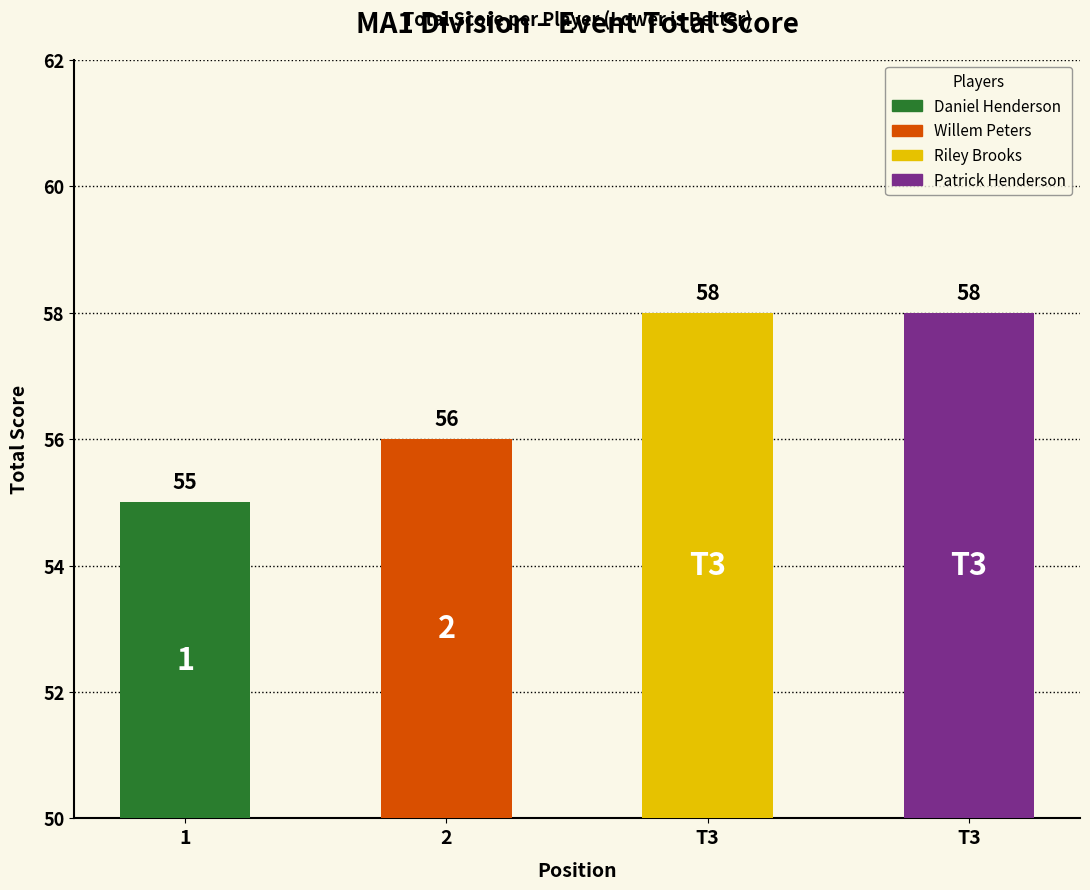

Are the bars horizontal?

No